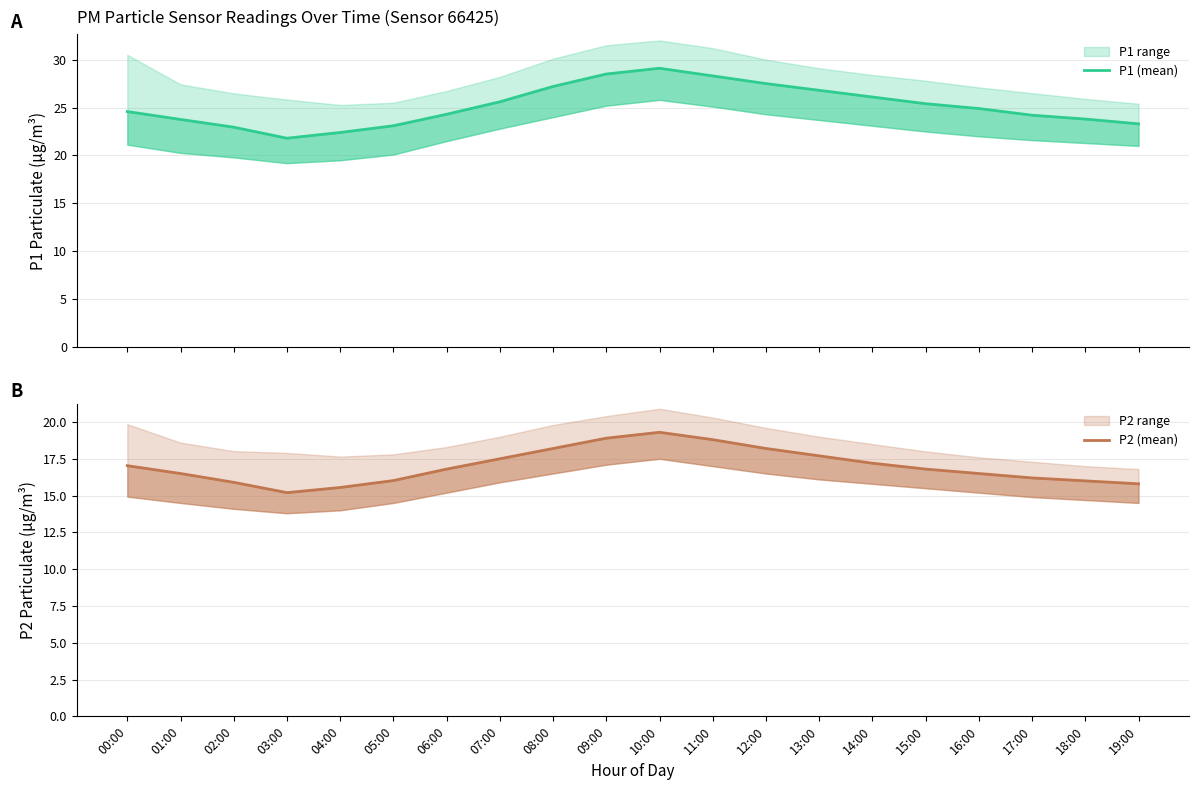

Which category has the lowest value in the P2 (mean) series?

03:00